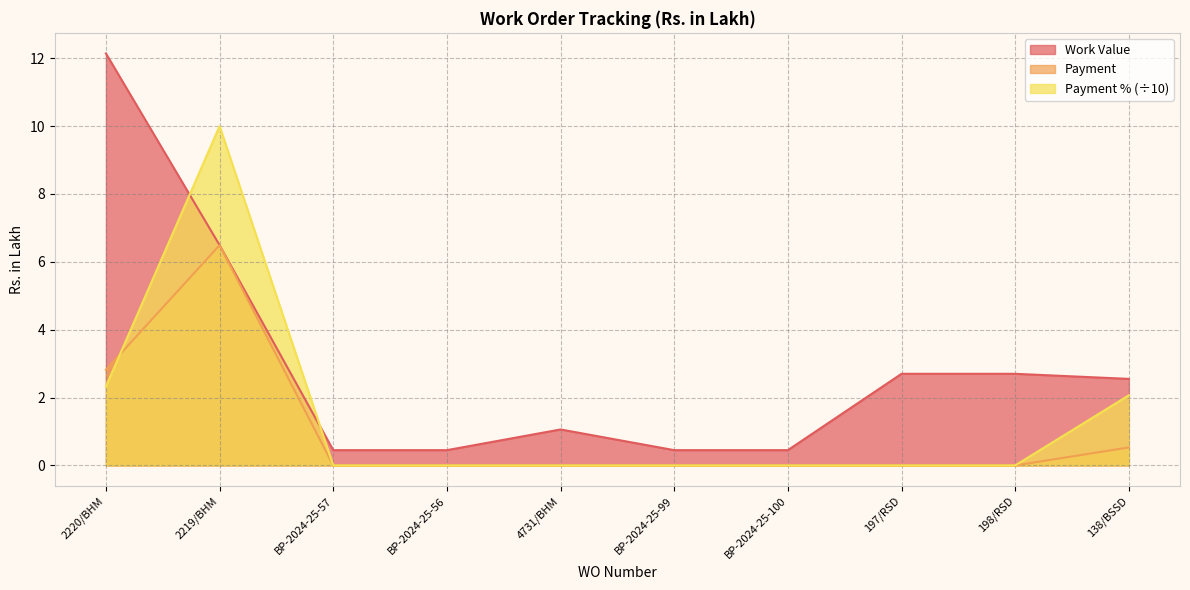

Rank the series by their maximum value, from highest to lowest.

Work Value, Payment % (÷10), Payment